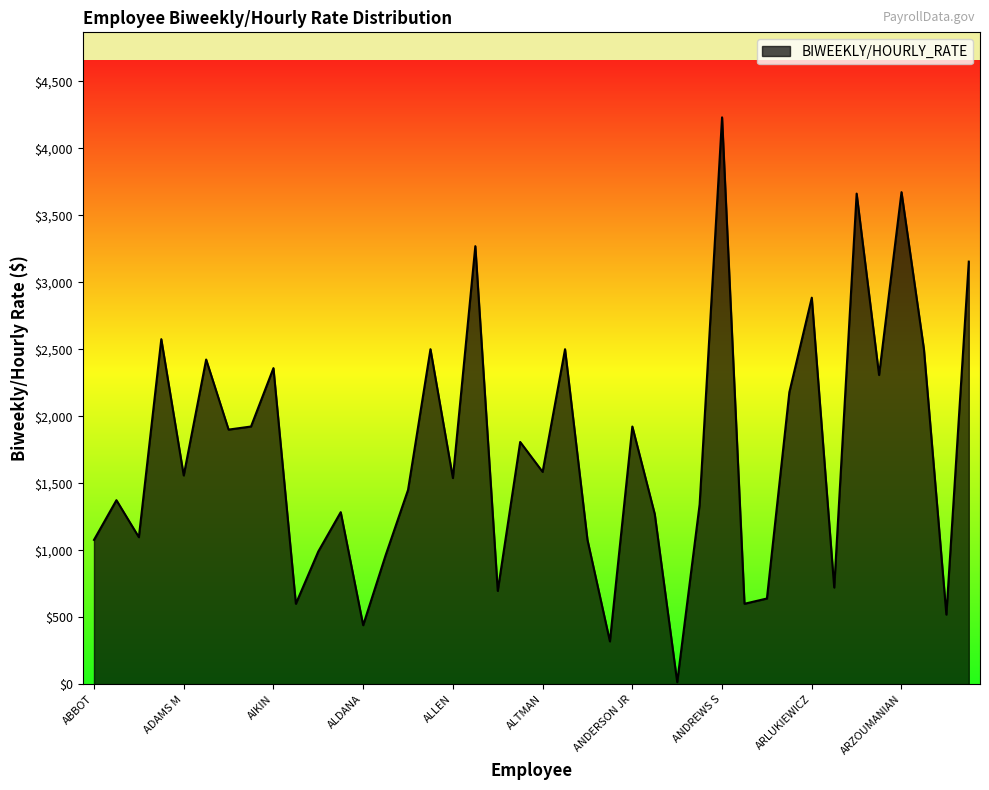

How many values exceed 1557?

20